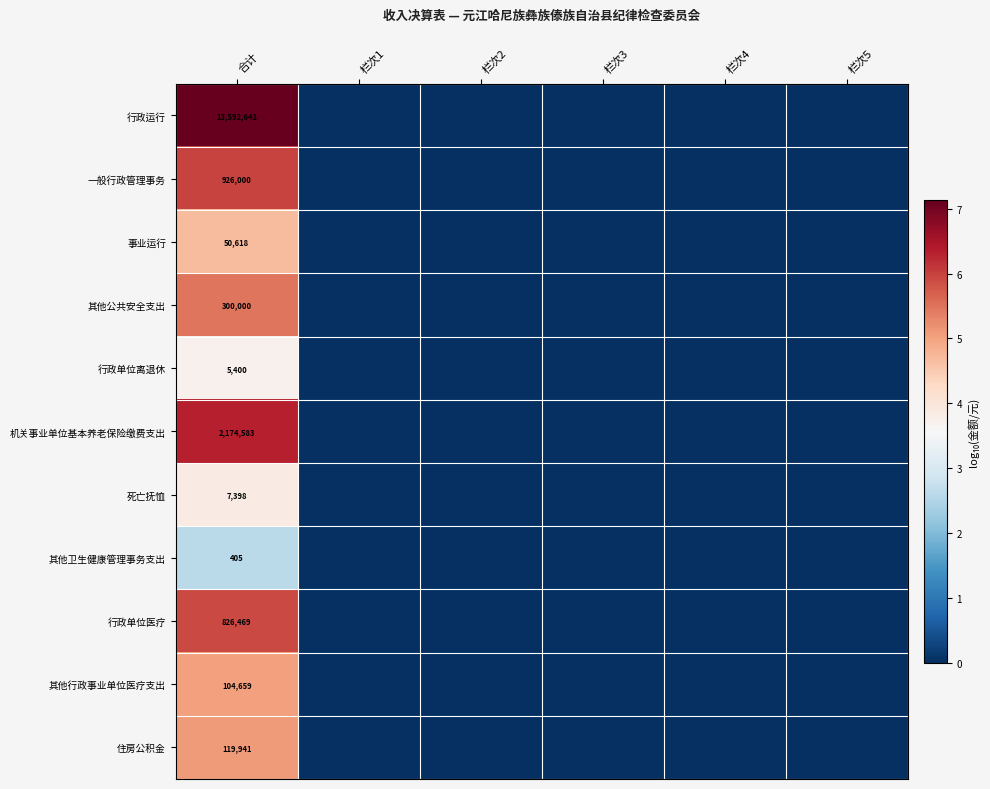

The 行政单位离退休 series shows 5400 at 合计. True or false?

True